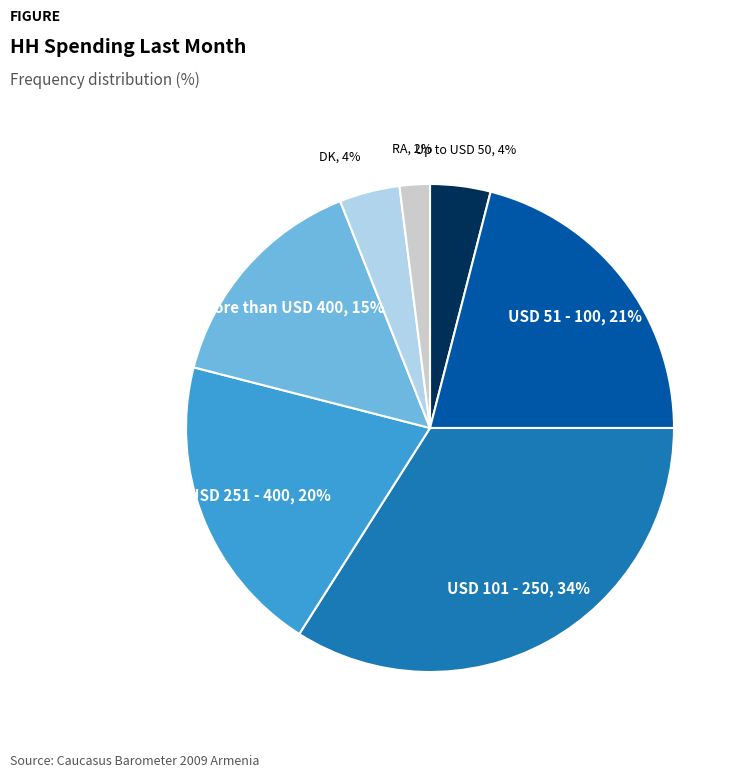

Does any single category account for the majority?

No